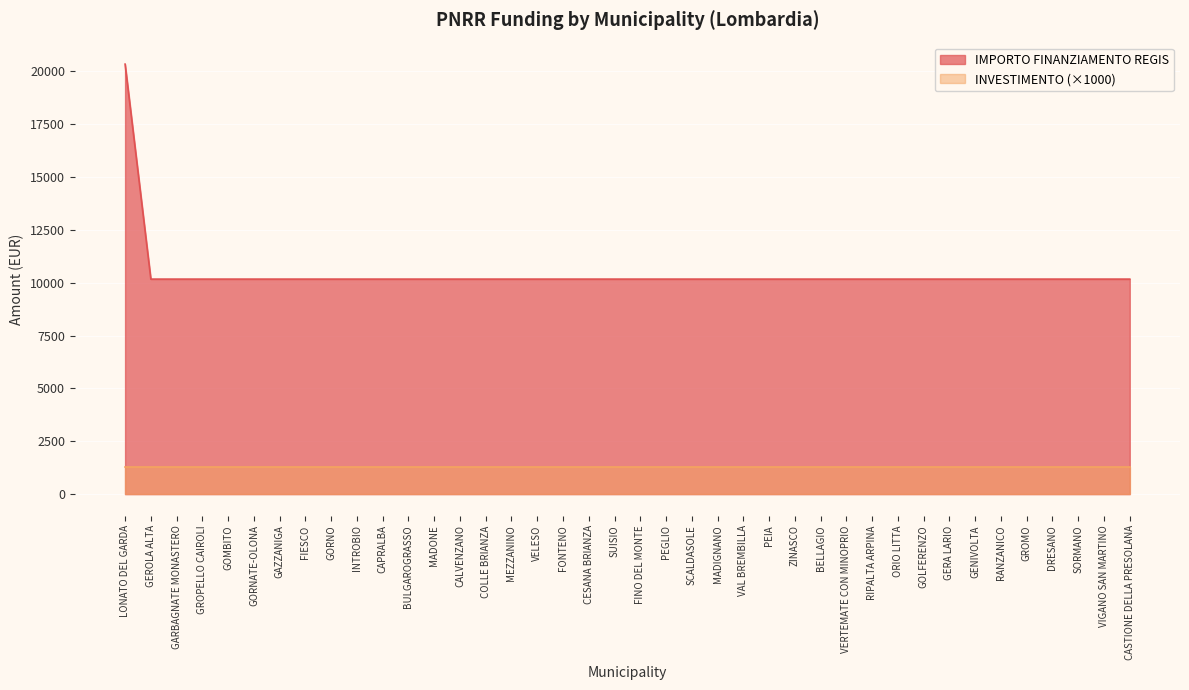

List the labels in order of value, largest first.

LONATO DEL GARDA, GEROLA ALTA, GARBAGNATE MONASTERO, GROPELLO CAIROLI, GOMBITO, GORNATE-OLONA, GAZZANIGA, FIESCO, GORNO, INTROBIO, CAPRALBA, BULGAROGRASSO, MADONE, CALVENZANO, COLLE BRIANZA, MEZZANINO, VELESO, FONTENO, CESANA BRIANZA, SUISIO, FINO DEL MONTE, PEGLIO, SCALDASOLE, MADIGNANO, VAL BREMBILLA, PEIA, ZINASCO, BELLAGIO, VERTEMATE CON MINOPRIO, RIPALTA ARPINA, ORIO LITTA, GOLFERENZO, GERA LARIO, GENIVOLTA, RANZANICO, GROMO, DRESANO, SORMANO, VIGANO SAN MARTINO, CASTIONE DELLA PRESOLANA